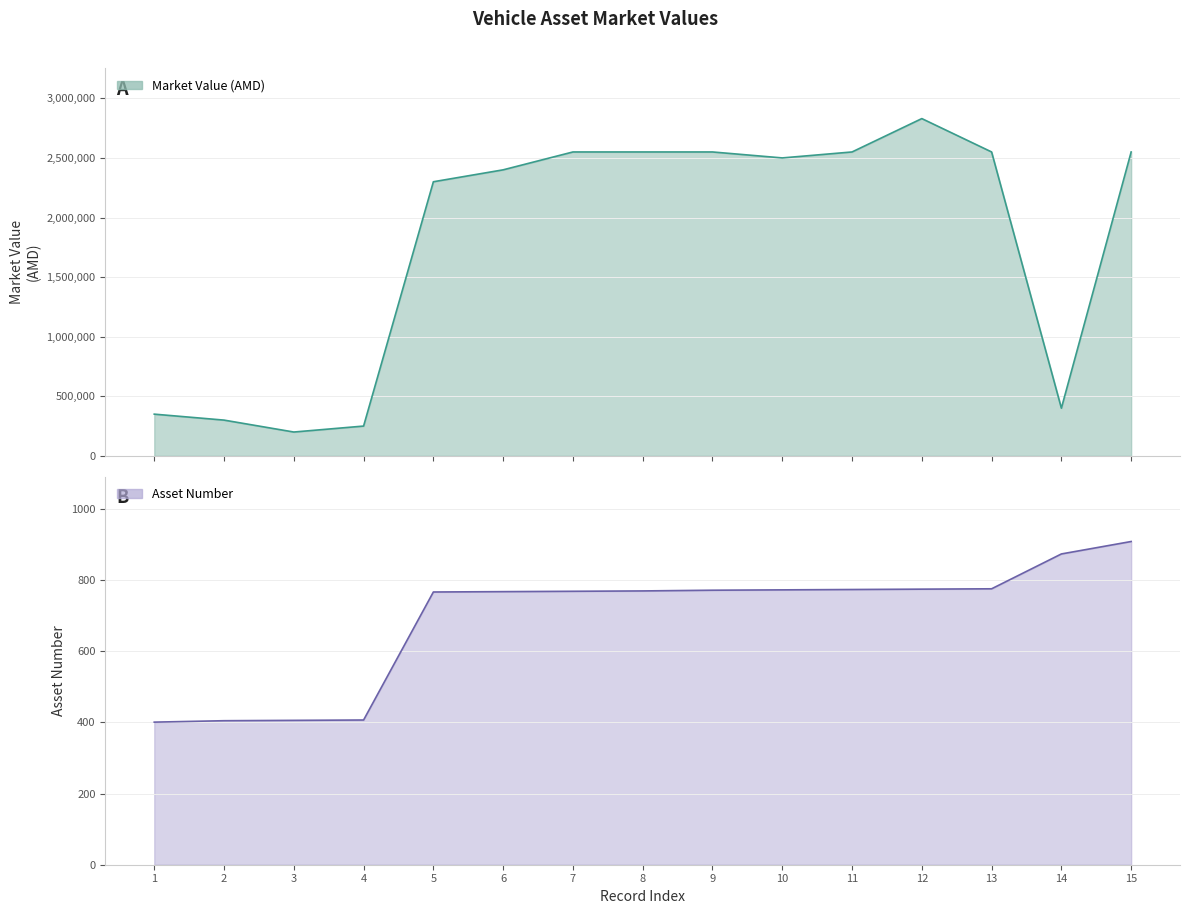

How many values in the Asset Number series exceed 770?

7